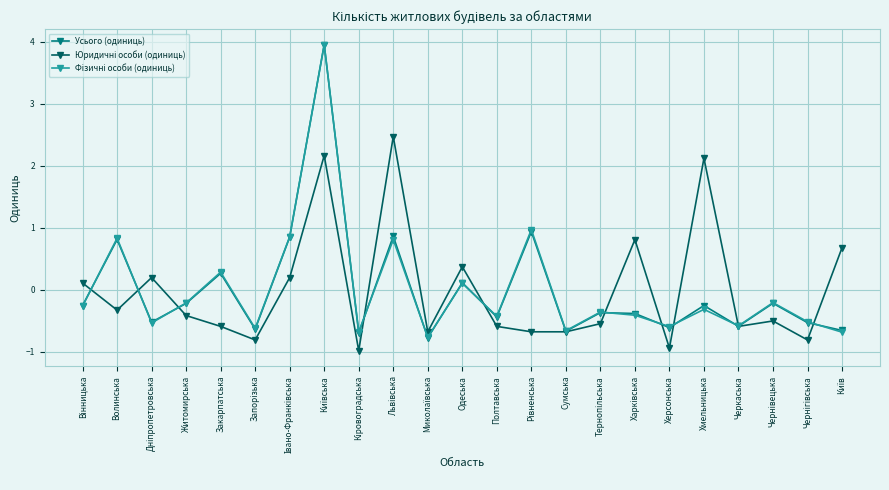

At which category does Усього (одиниць) reach its first local peak?

Волинська